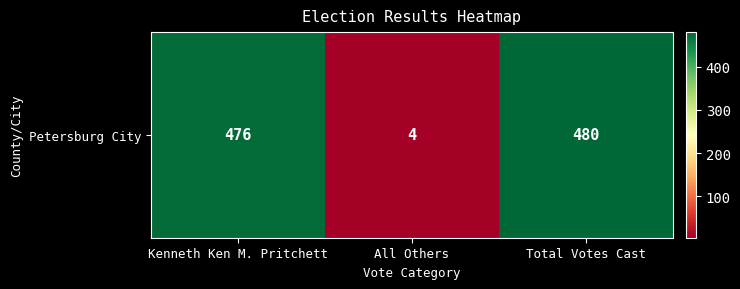

Which label corresponds to the smallest value in the chart?

All Others